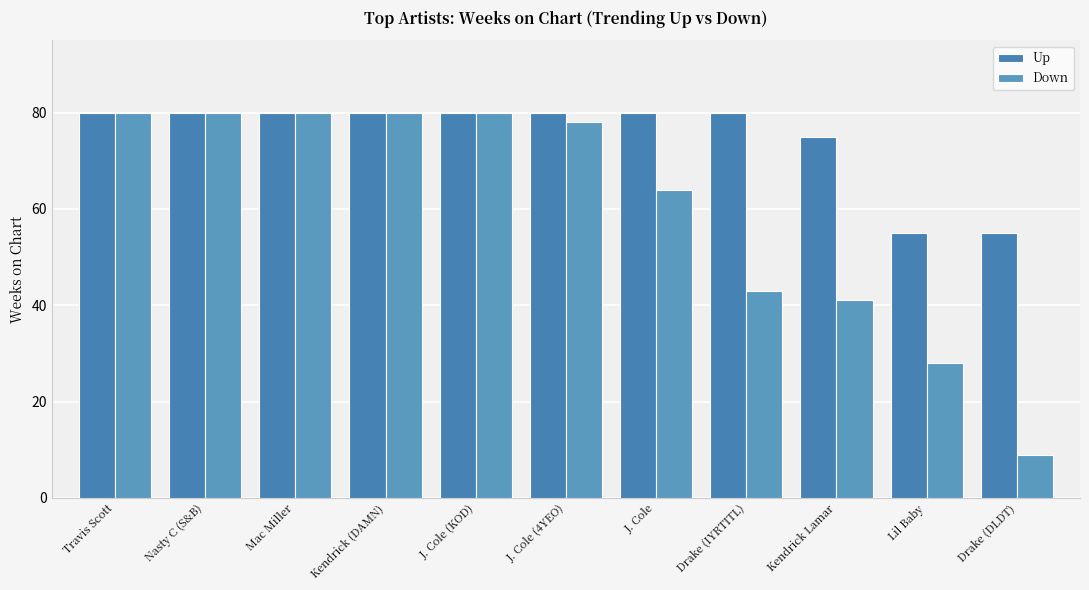

Are the bars horizontal?

No